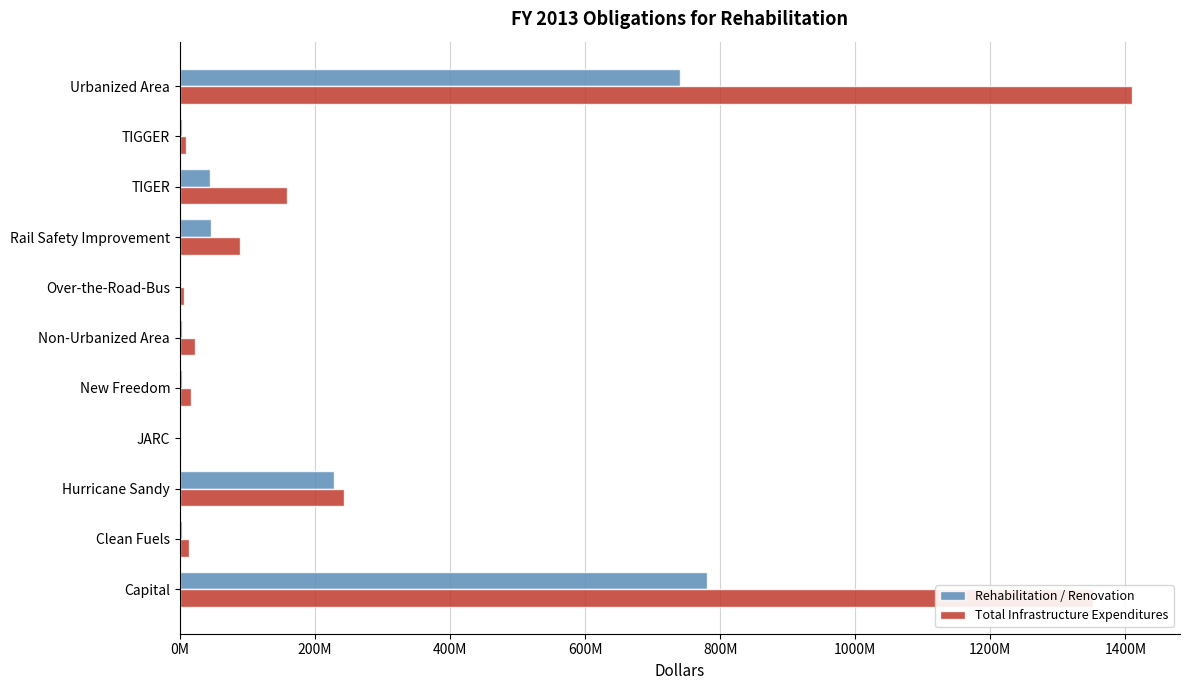

What are all the series names shown in the legend?

Rehabilitation / Renovation, Total Infrastructure Expenditures